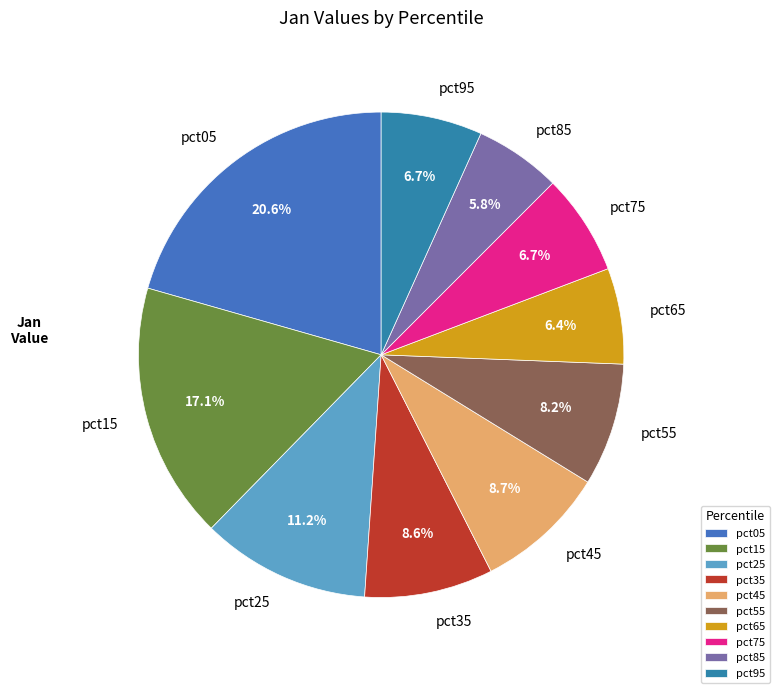

To the nearest percent, what is the difference between the pct25 and pct05 slice percentages?

9%